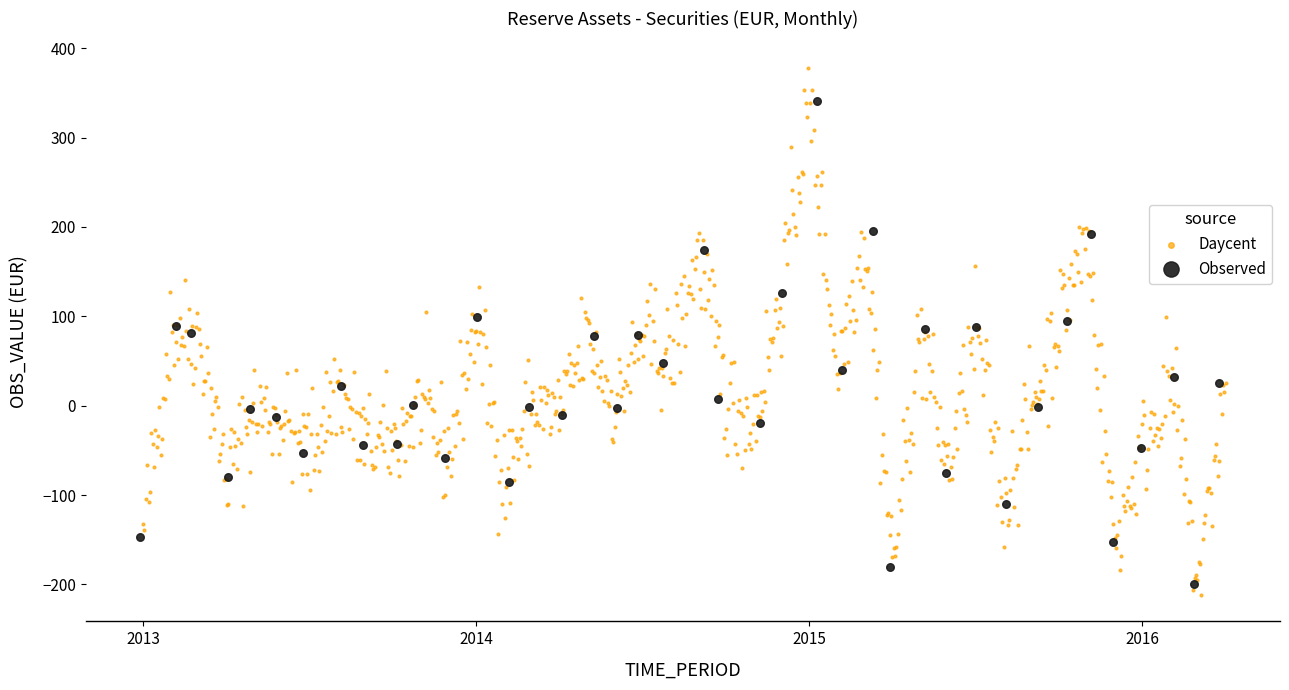

Which series contains the highest Y value?

Daycent